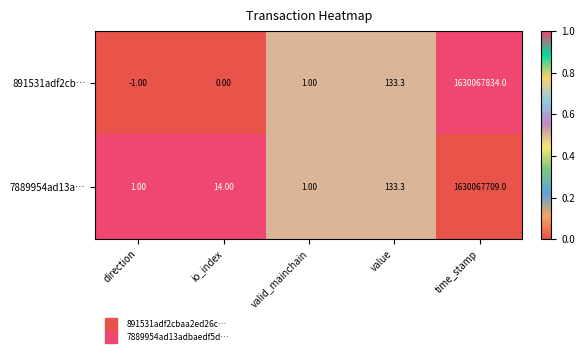

Where is 891531adf2cb… nearest to the value 815033916?

value